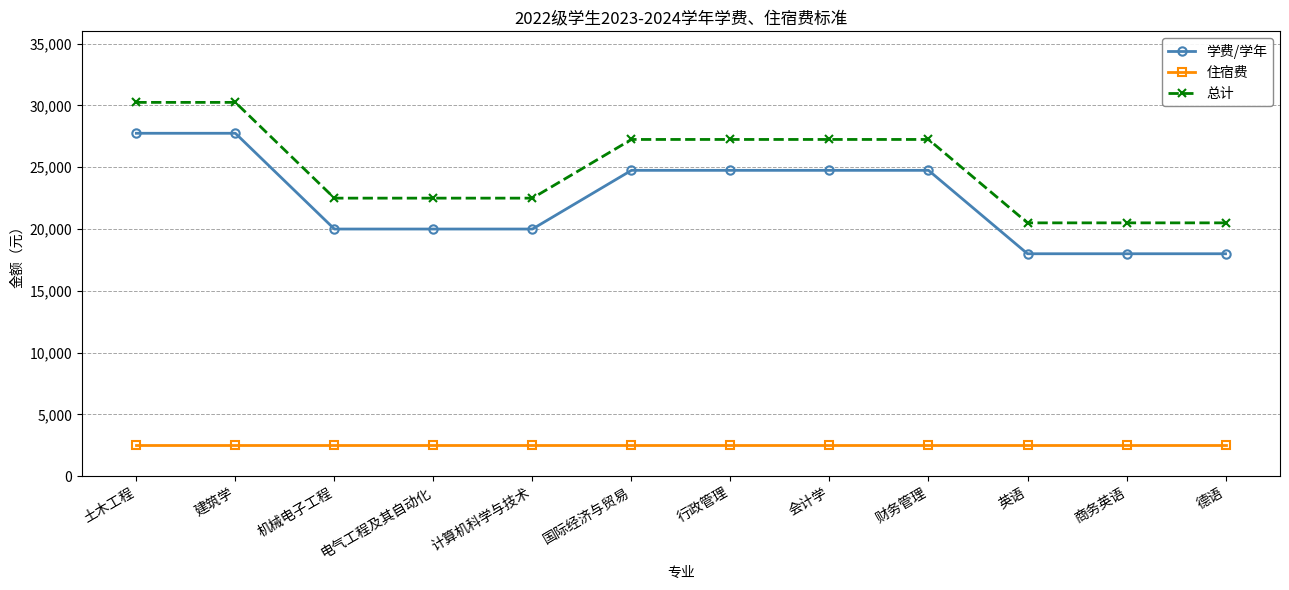

Reading left to right, what are all the values shown in this chart?

学费/学年: 土木工程=27750	建筑学=27750	机械电子工程=20000	电气工程及其自动化=20000	计算机科学与技术=20000	国际经济与贸易=24750	行政管理=24750	会计学=24750	财务管理=24750	英语=18000	商务英语=18000	德语=18000
住宿费: 土木工程=2500	建筑学=2500	机械电子工程=2500	电气工程及其自动化=2500	计算机科学与技术=2500	国际经济与贸易=2500	行政管理=2500	会计学=2500	财务管理=2500	英语=2500	商务英语=2500	德语=2500
总计: 土木工程=30250	建筑学=30250	机械电子工程=22500	电气工程及其自动化=22500	计算机科学与技术=22500	国际经济与贸易=27250	行政管理=27250	会计学=27250	财务管理=27250	英语=20500	商务英语=20500	德语=20500